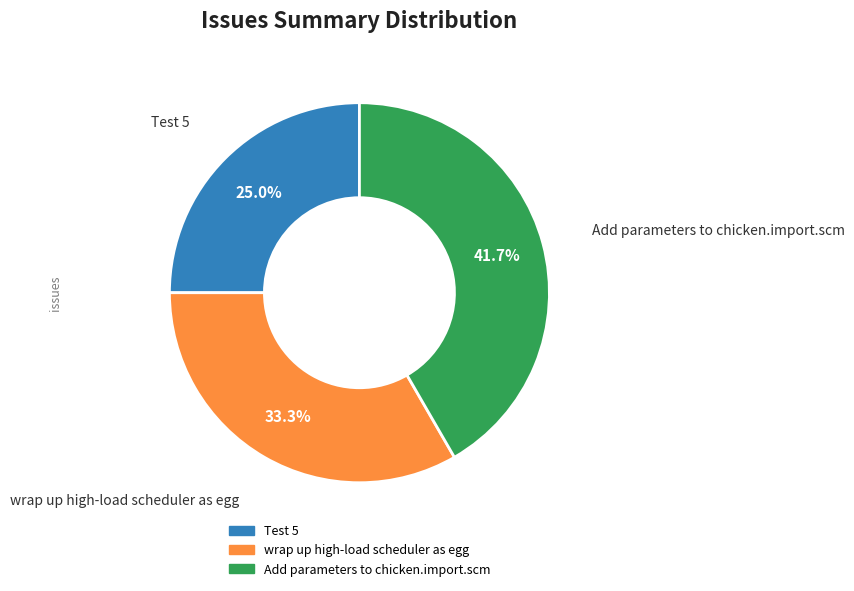

What percentage is the Add parameters to chicken.import.scm slice, to the nearest percent?

42%